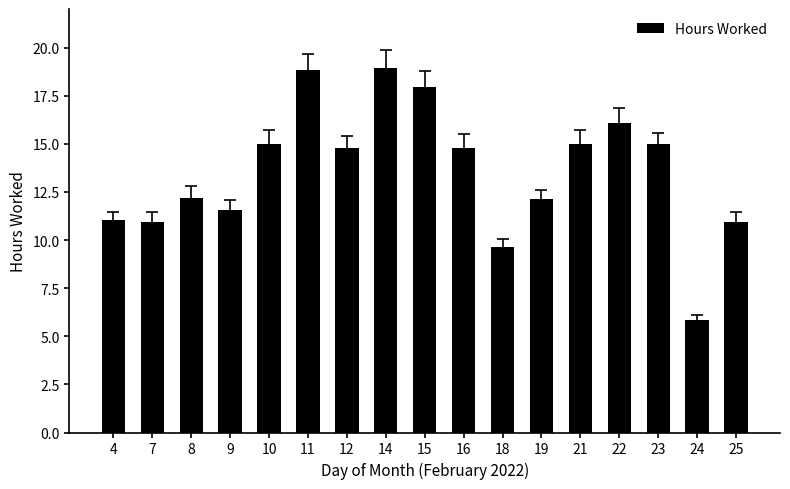

What is the average value?

13.6